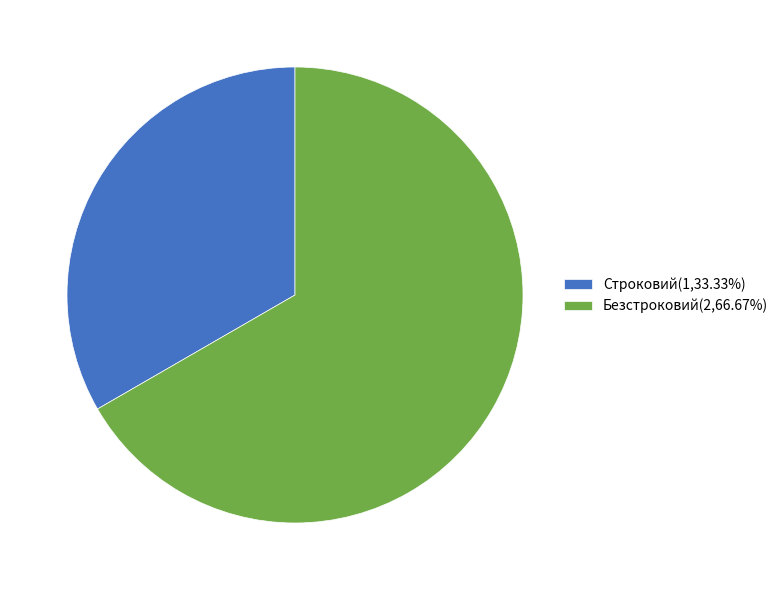

Approximately how many times larger is the value at Безстроковий compared to Строковий?

2.0